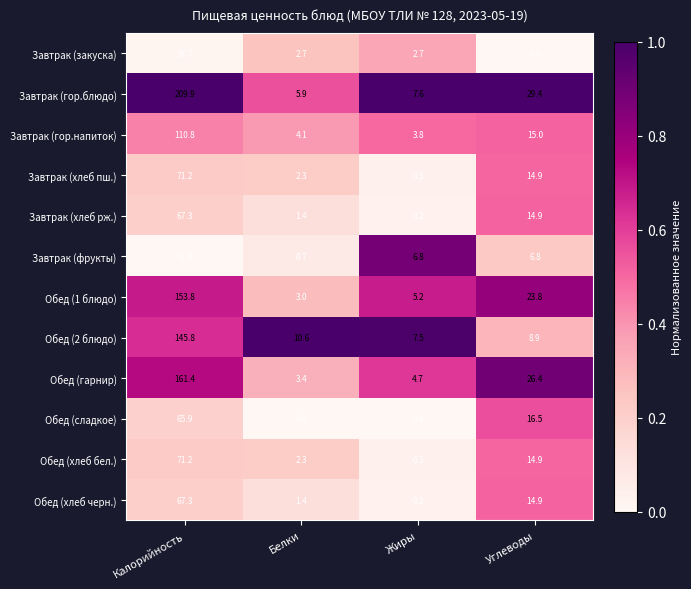

At which category is the sum across all series the highest?

Калорийность